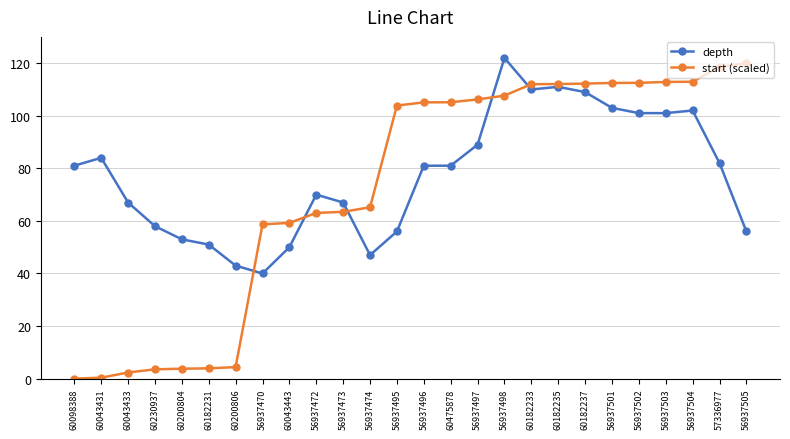

What is the label of the 23rd point from the left?

56937503